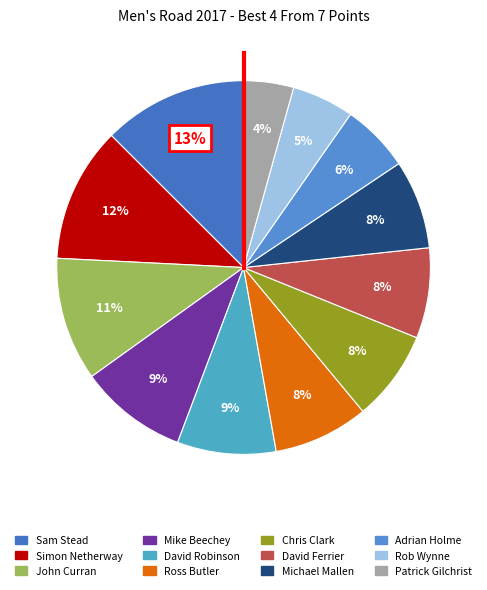

Does Mike Beechey account for over 50% of the chart?

No